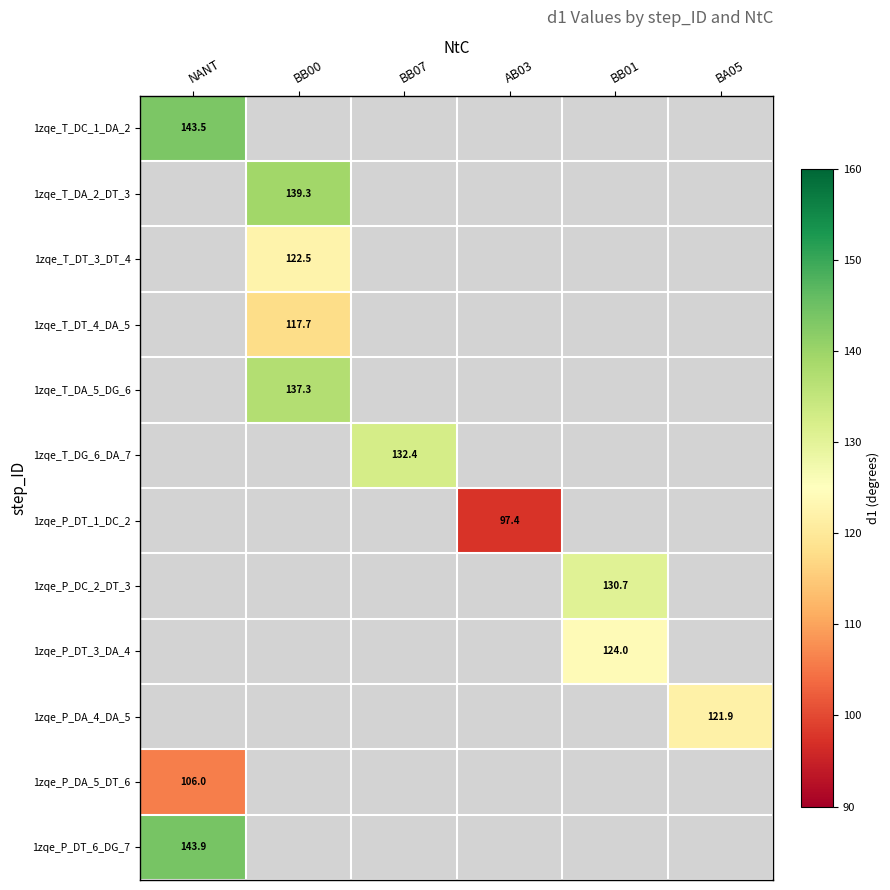

Is it true that 1zqe_P_DA_4_DA_5 equals 33.1 at BA05?

False